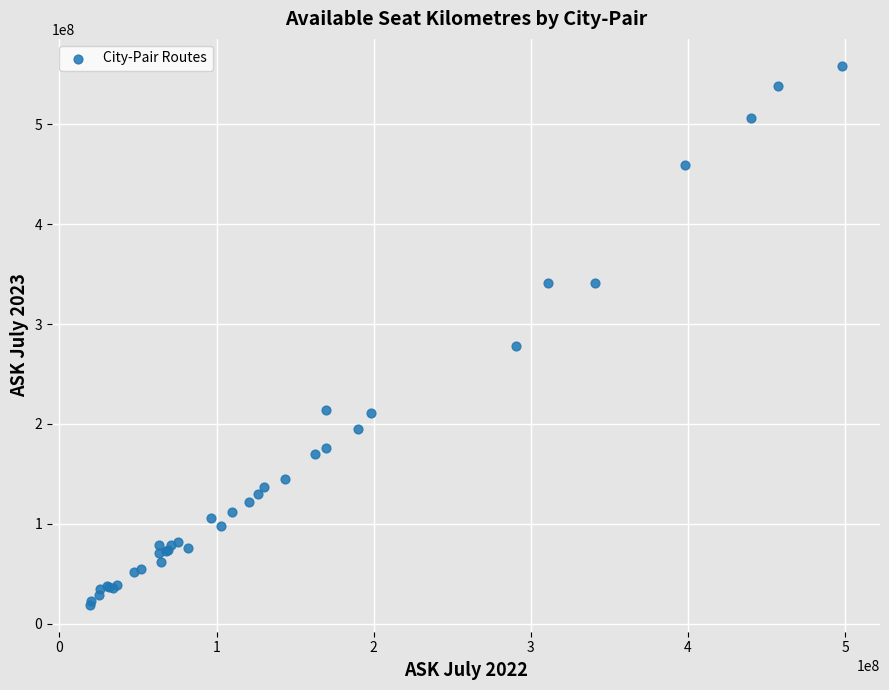

What Y value in the scatter plot is closest to 288719262?

277779728